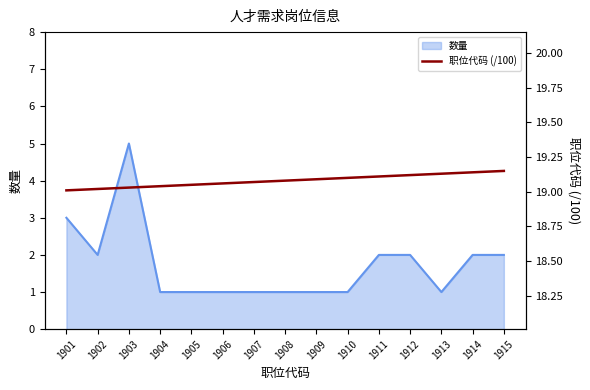

True or false: 数量 has a value of 2 at 1906.

False